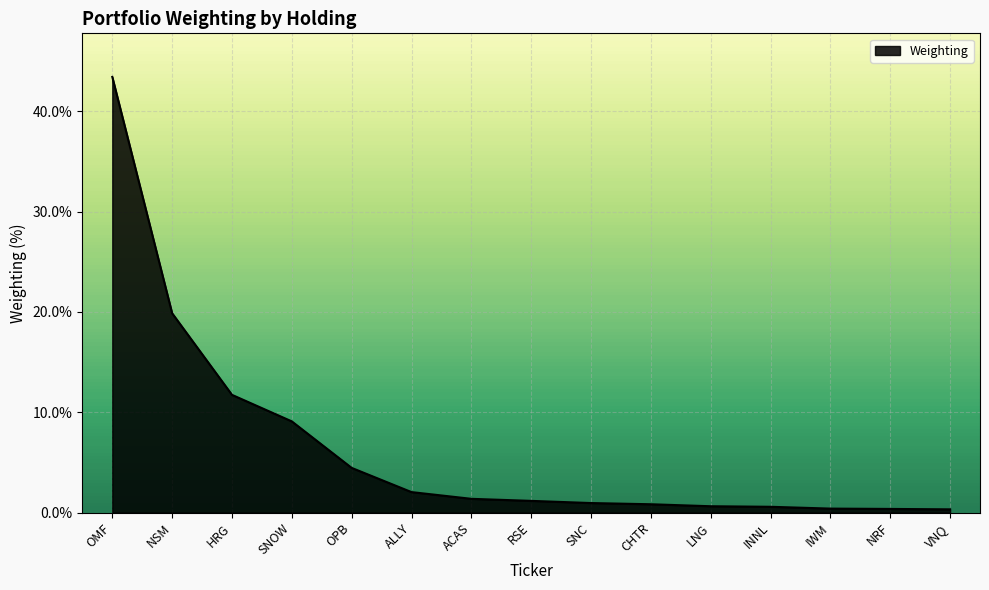

What position from the left is SNOW?

4